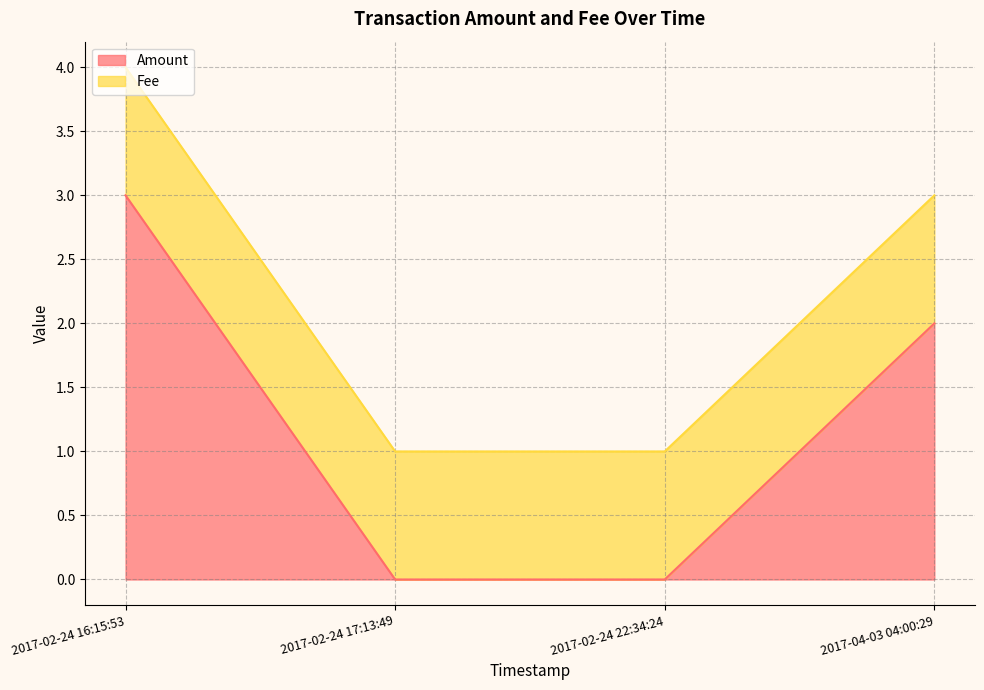

Count the Amount values in the range 0 to 3.

4